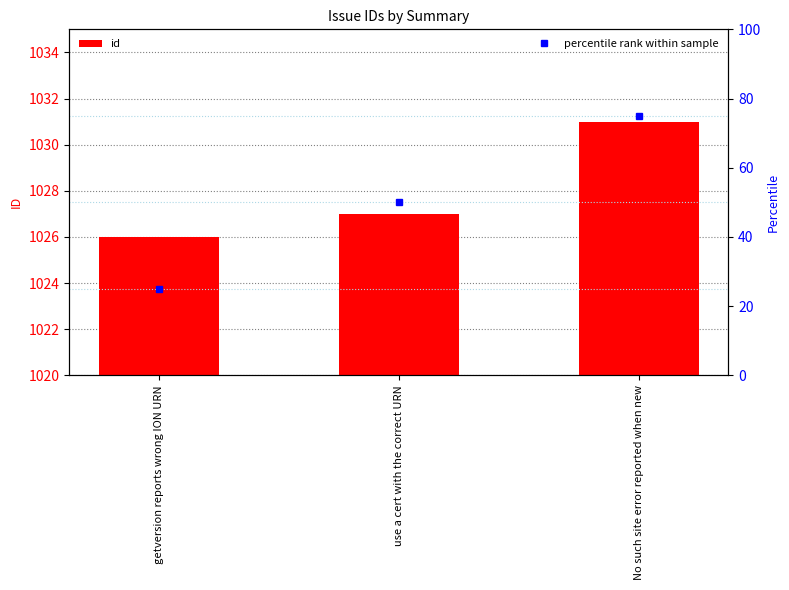

Which series has the widest spread of values?

percentile rank within sample